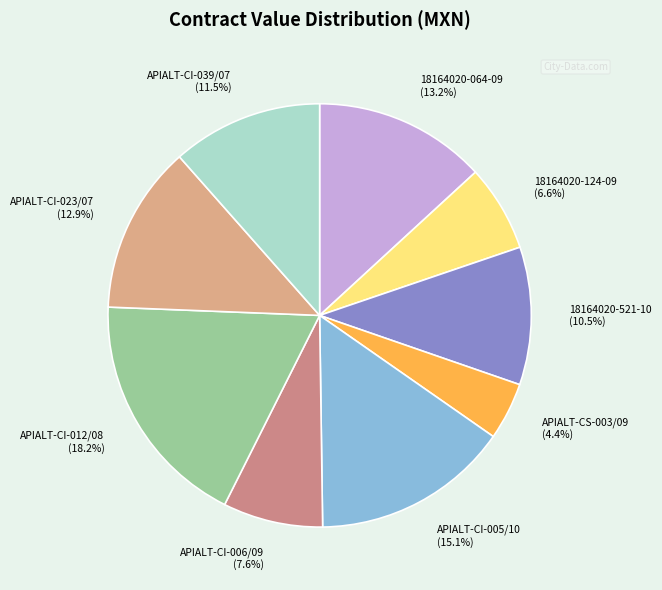

Is there a majority slice in this chart?

No